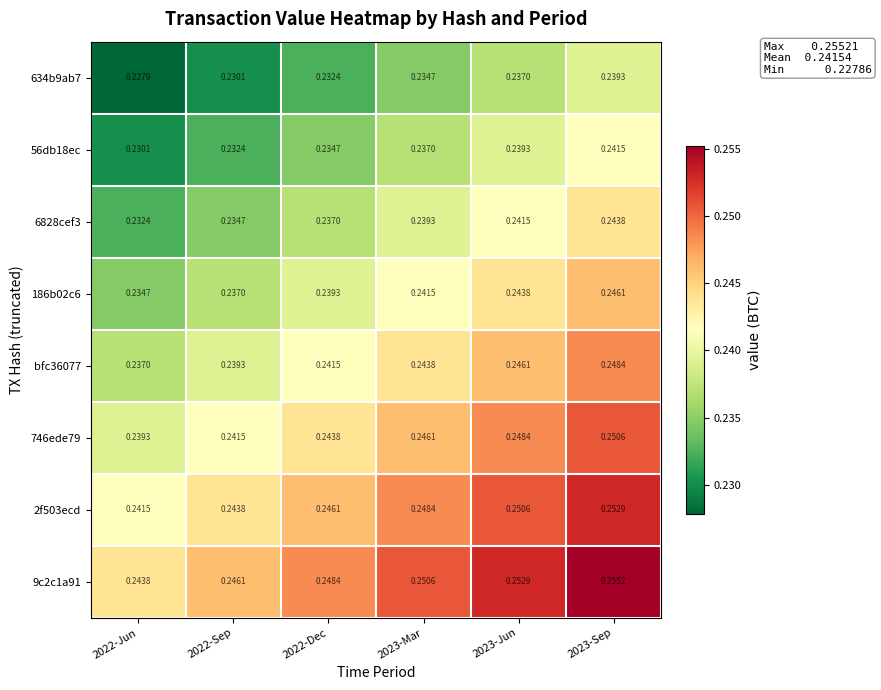

Count the number of categories in the chart.

6